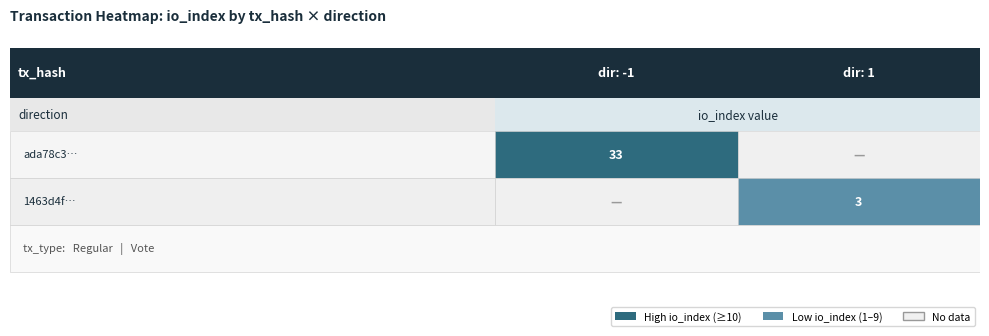

Count the number of data series in this chart.

2